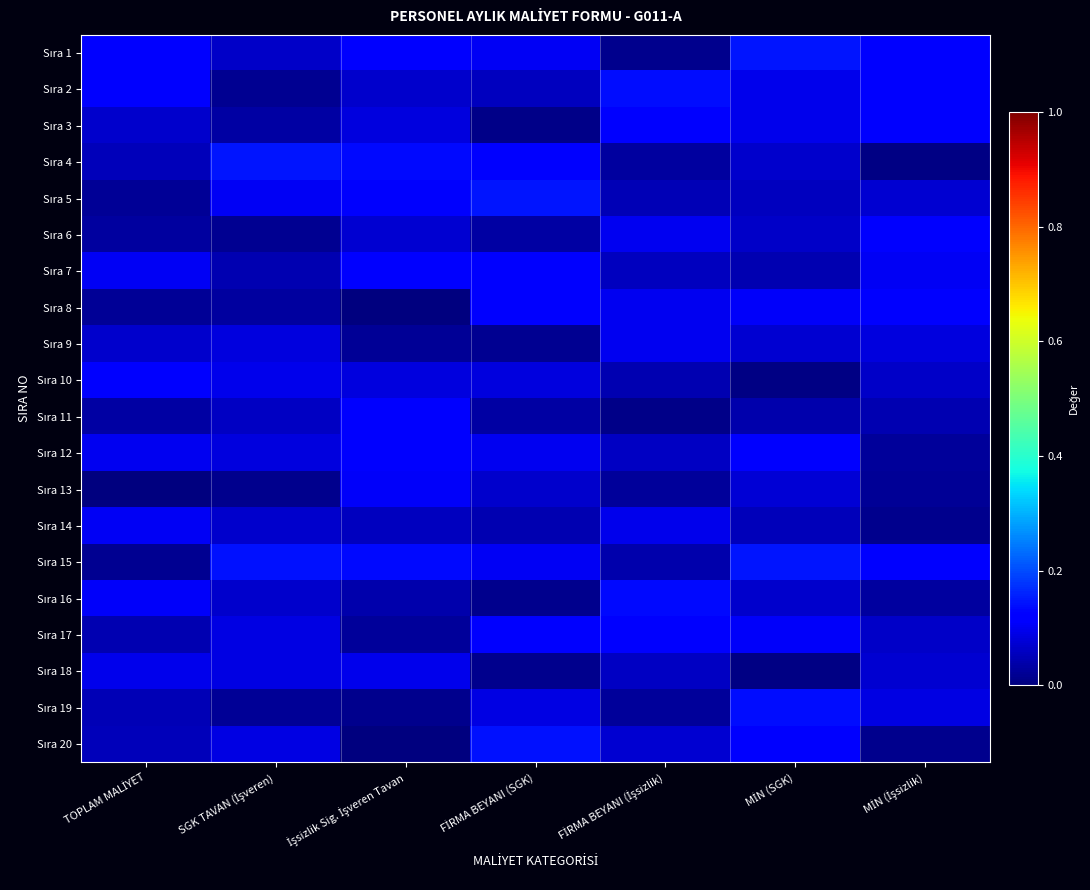

What is the greatest value displayed?

0.1